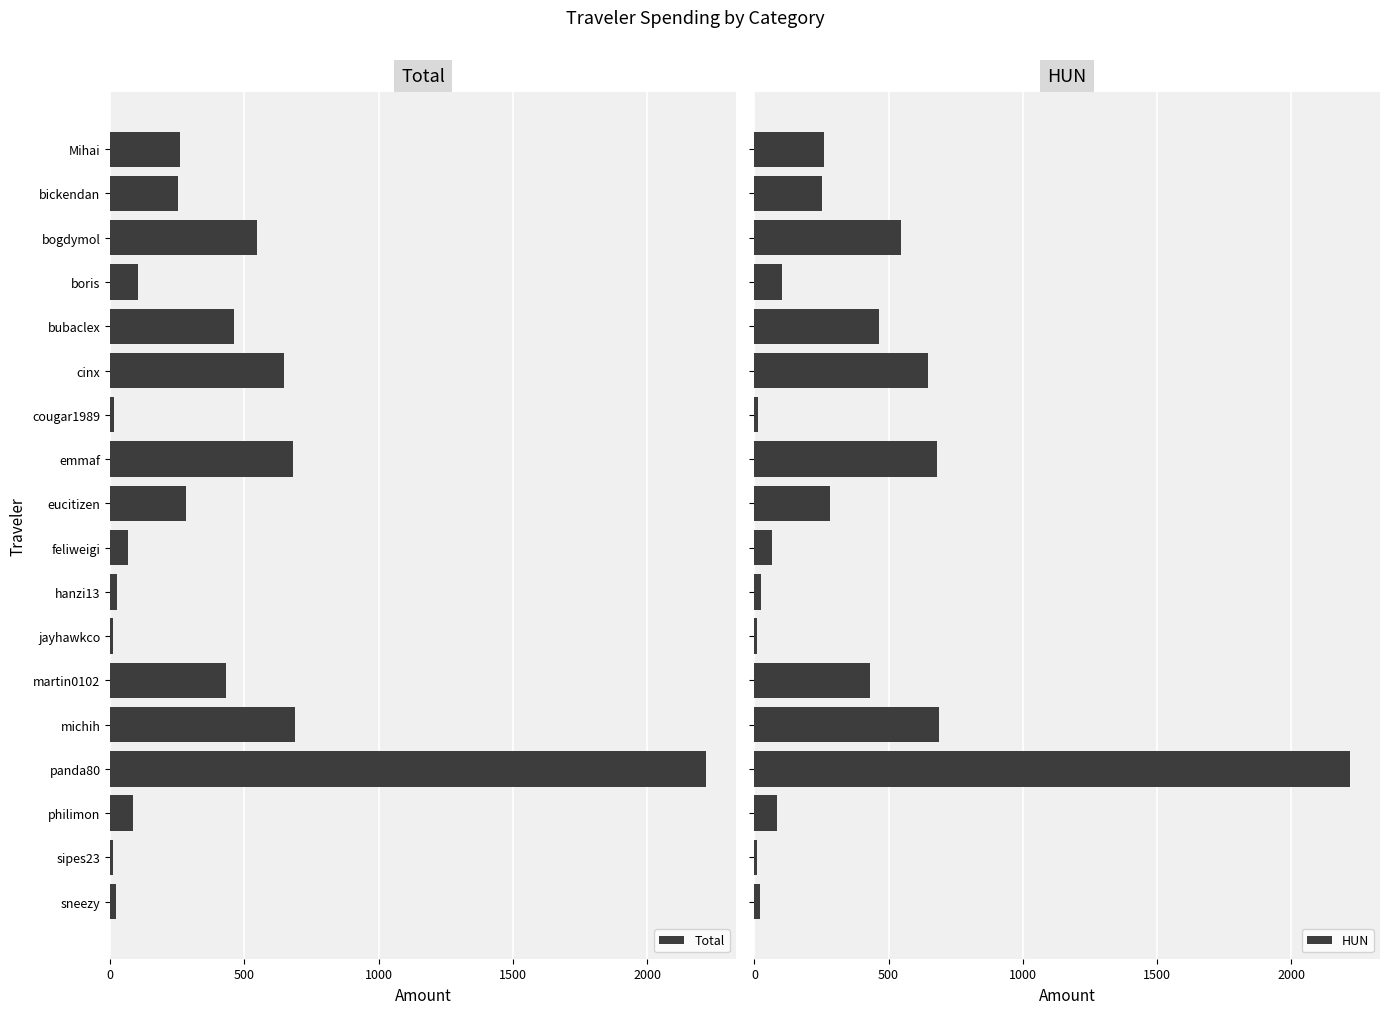

What is the difference between the second highest and minimum values in the HUN series?

678.9